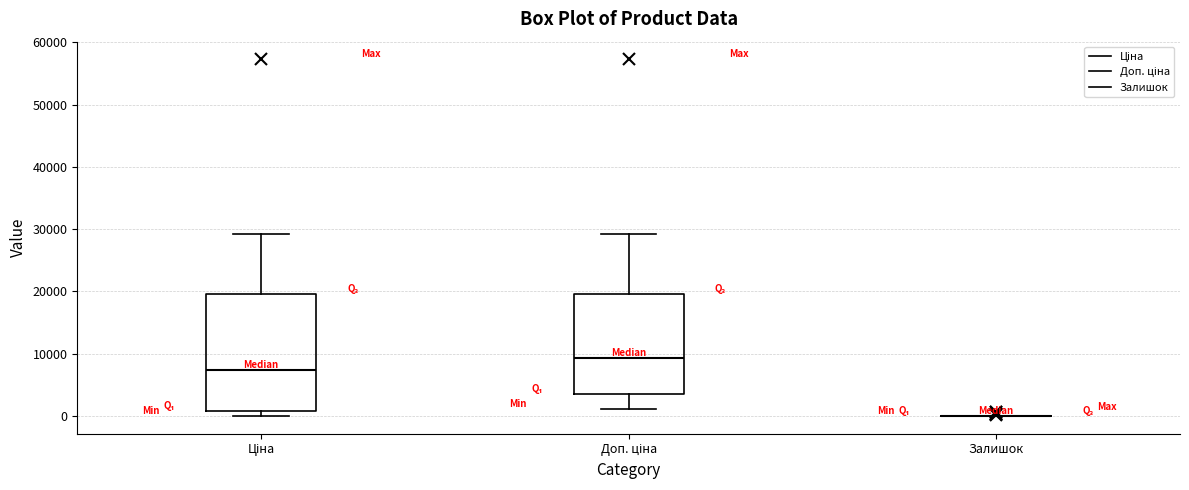

Reading left to right, read every box against the y-axis: the position of its median line, the range the box covers, and the ends of its whiskers. The values are not printed on the chart, so give them approximately, as read against the axis.

Ціна: median 7000, box 1000 to 20000, whiskers 0 to 29000
Доп. ціна: median 9000, box 4000 to 20000, whiskers 1000 to 29000
Залишок: box collapsed to a line at 0, whiskers 0 to 0